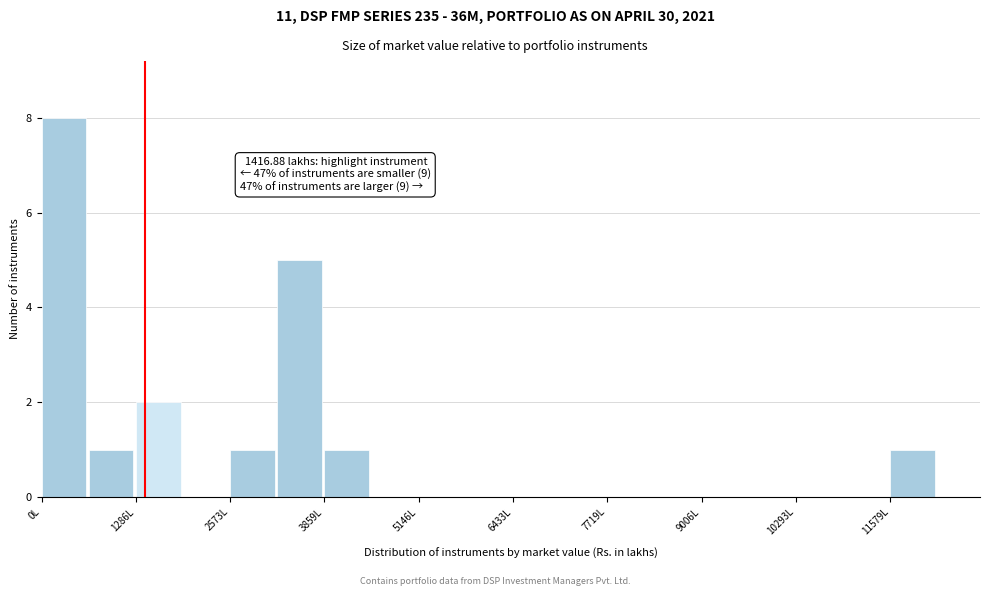

Read against the x-axis, roughly where is the centre of the tallest bar?

400